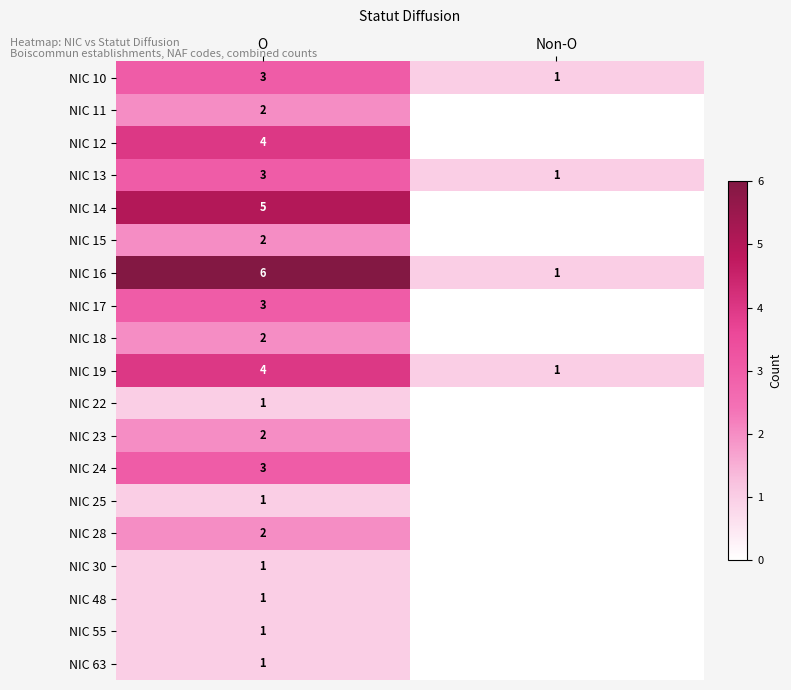

What is the sum of the NIC 16 values at O and Non-O?

7